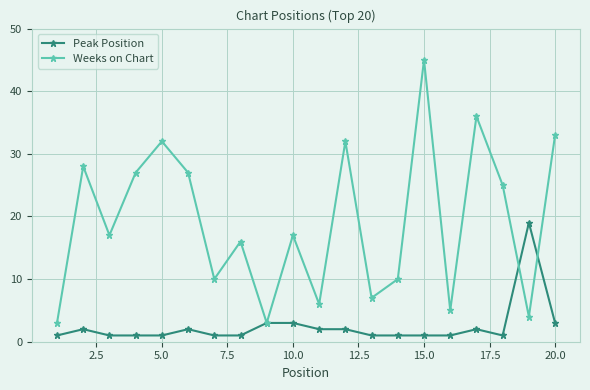

In Weeks on Chart, how many points are lower than both neighbors (excluding endpoints)?

7